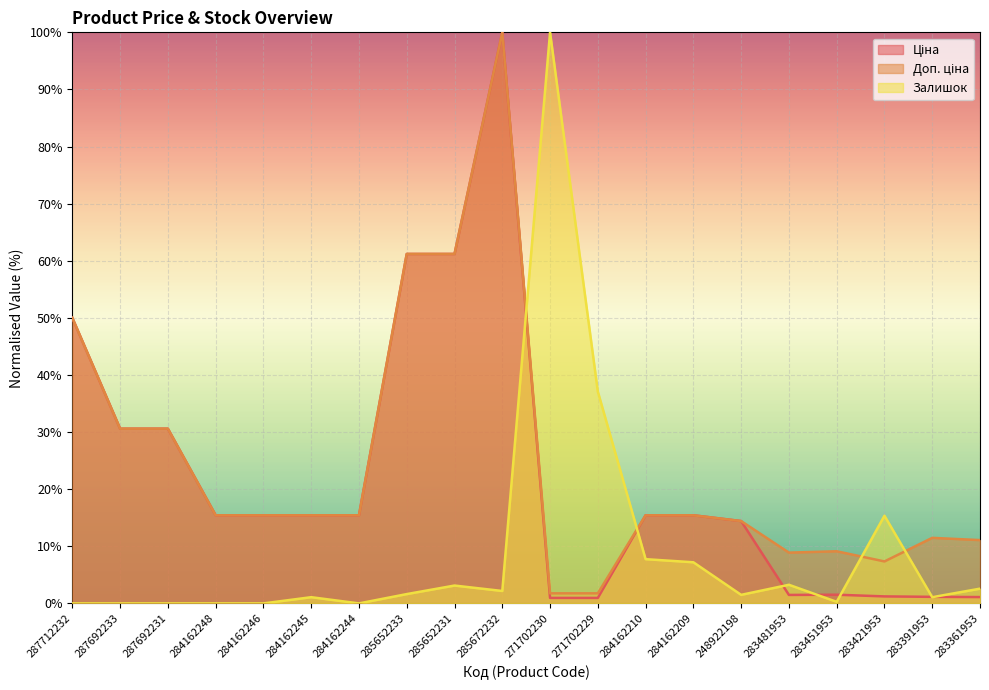

How many categories are shown in the chart?

20